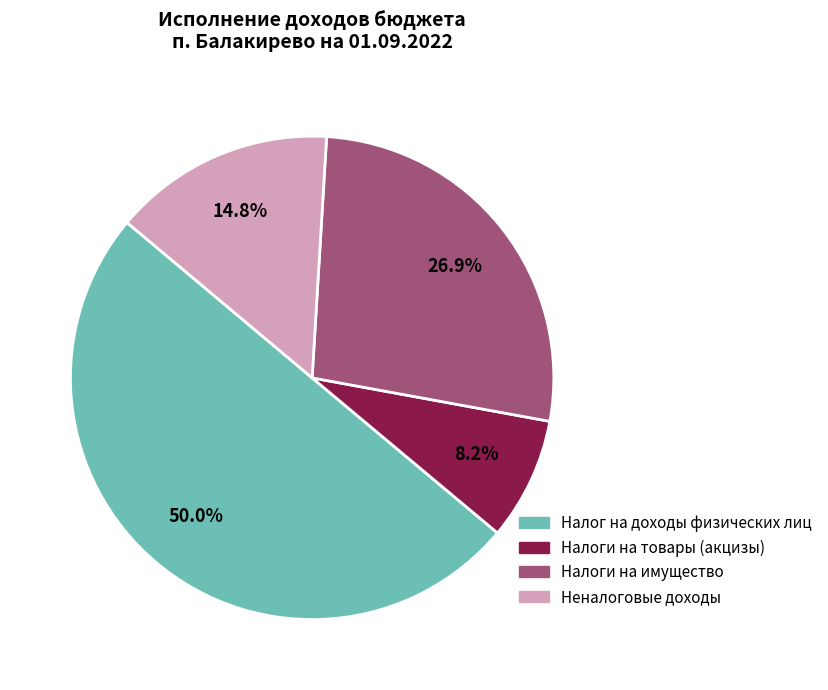

How many segments does this pie chart have?

4